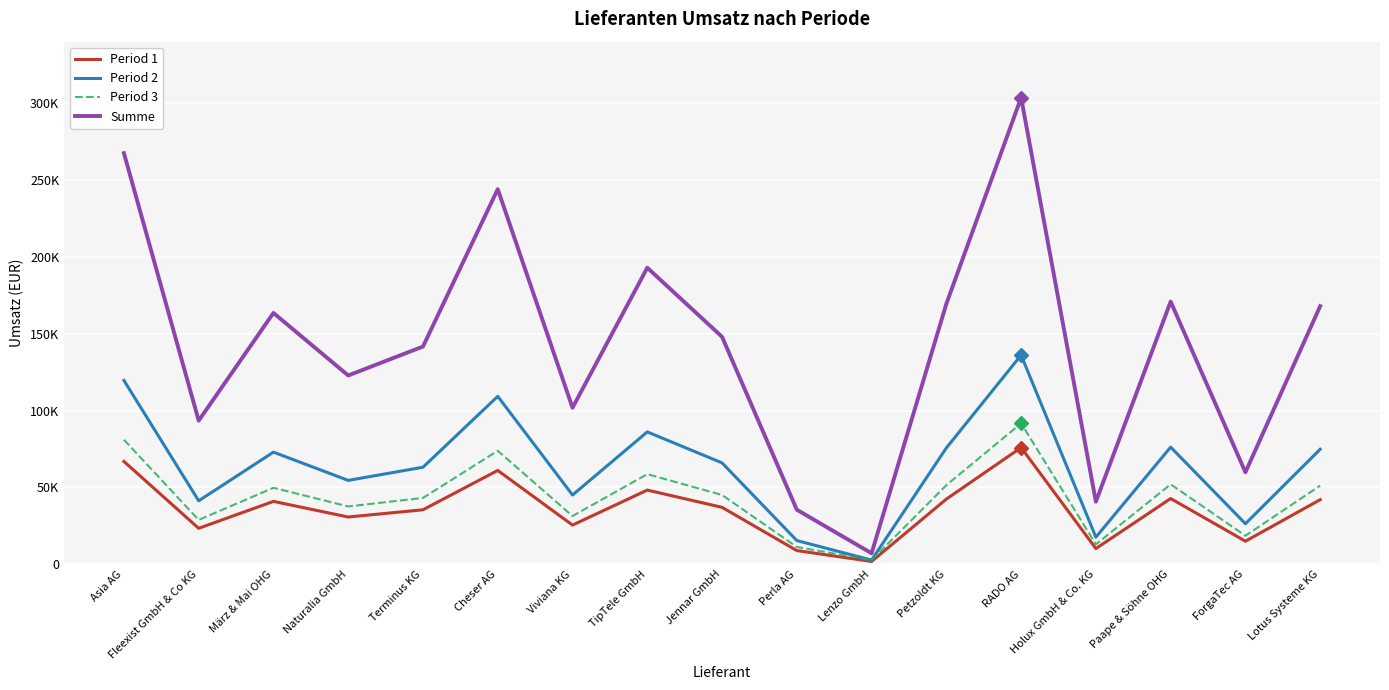

True or false: Period 3 and Period 1 intersect in this chart.

False